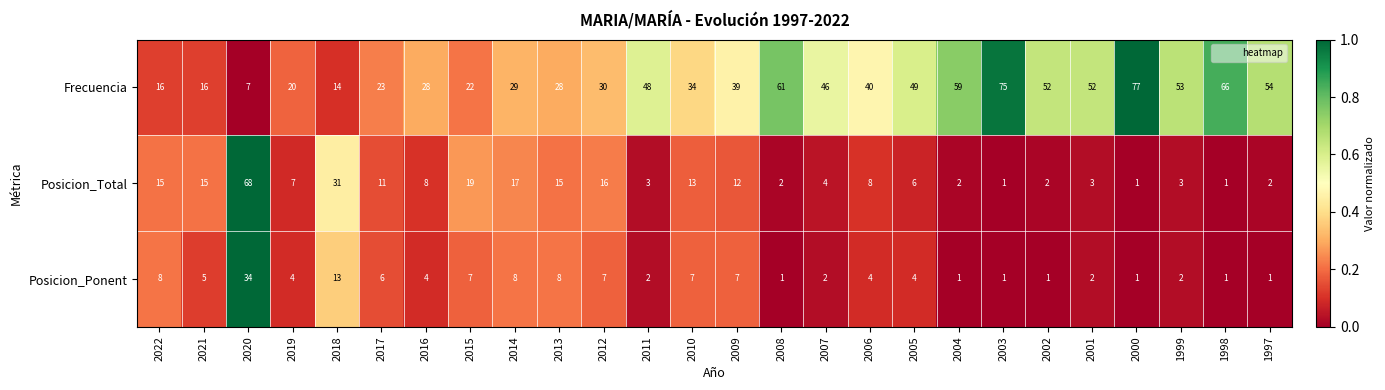

Which series has the largest total across all categories?

Frecuencia